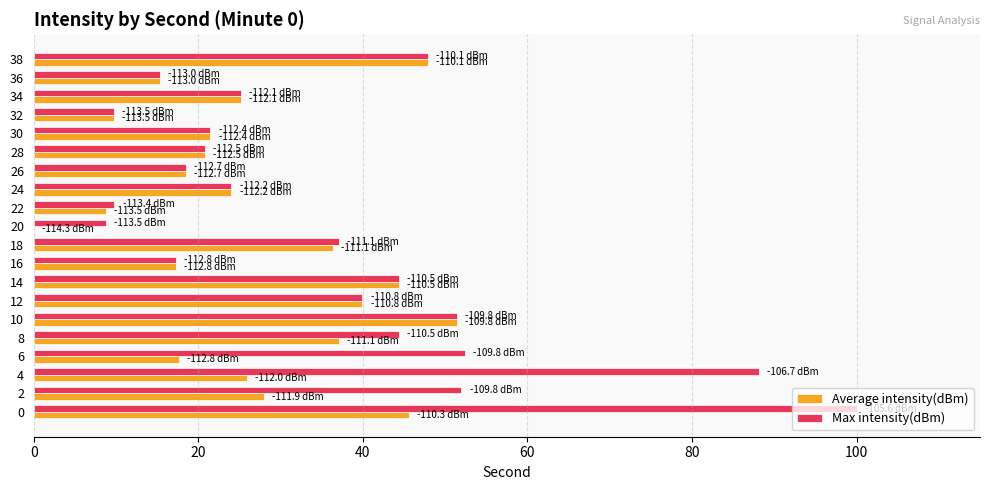

What is the total value across all series at 16?

34.6